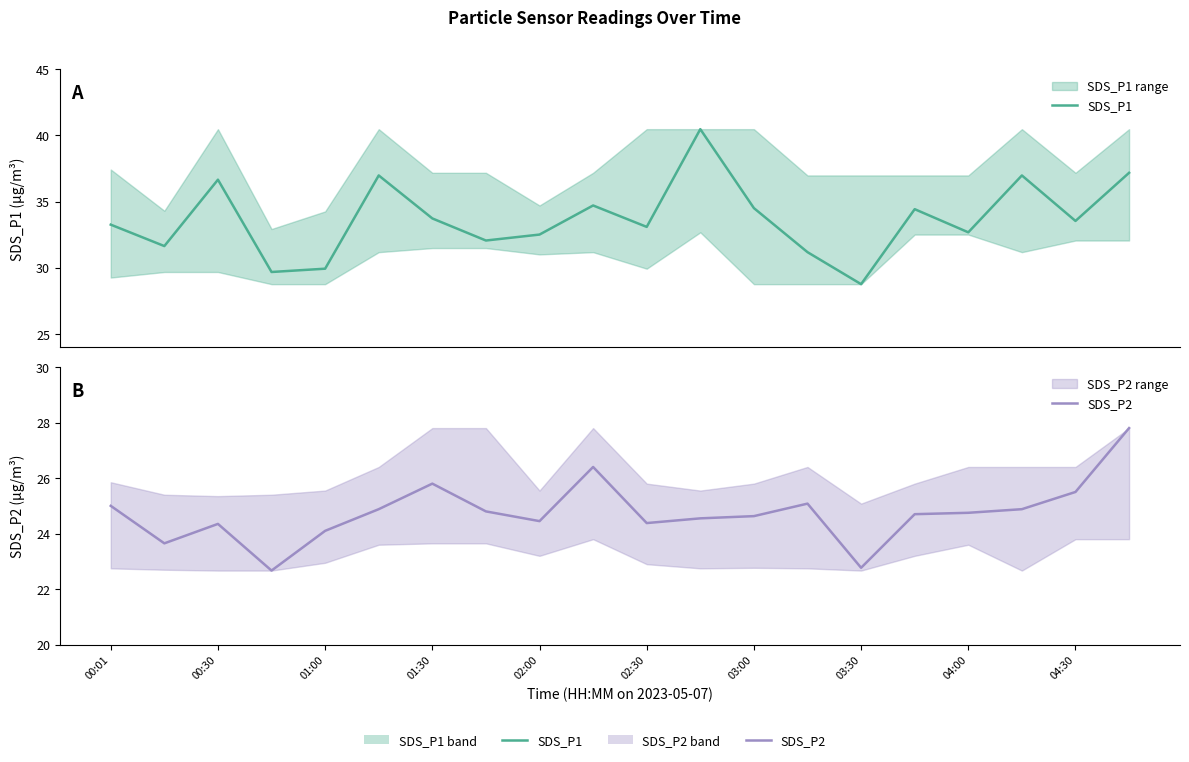

Reading left to right, list all the values displayed in this chart.

SDS_P1: 33.2	31.6	36.6	29.7	29.9	37.0	33.7	32.0	32.5	34.7	33.1	40.5	34.5	31.2	28.8	34.4	32.7	37.0	33.5	37.2
SDS_P2: 25.0	23.6	24.4	22.7	24.1	24.9	25.8	24.8	24.4	26.4	24.4	24.6	24.6	25.1	22.8	24.7	24.8	24.9	25.5	27.8